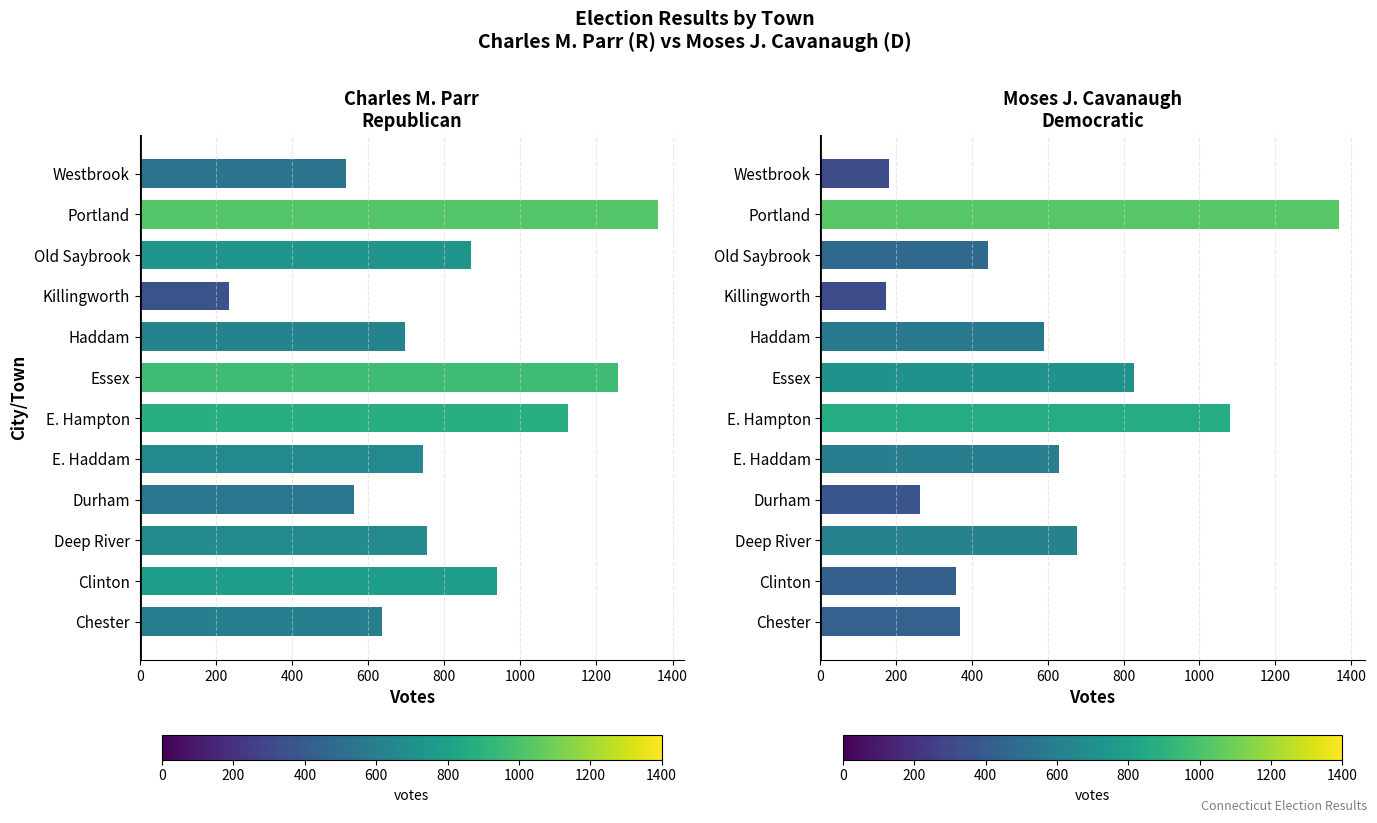

Reading left to right, extract all data points from this chart.

Charles M. Parr Republican: 636	939	755	564	745	1124	1256	696	235	871	1362	541
Moses J. Cavanaugh Democratic: 369	359	677	264	630	1081	827	590	173	442	1368	180